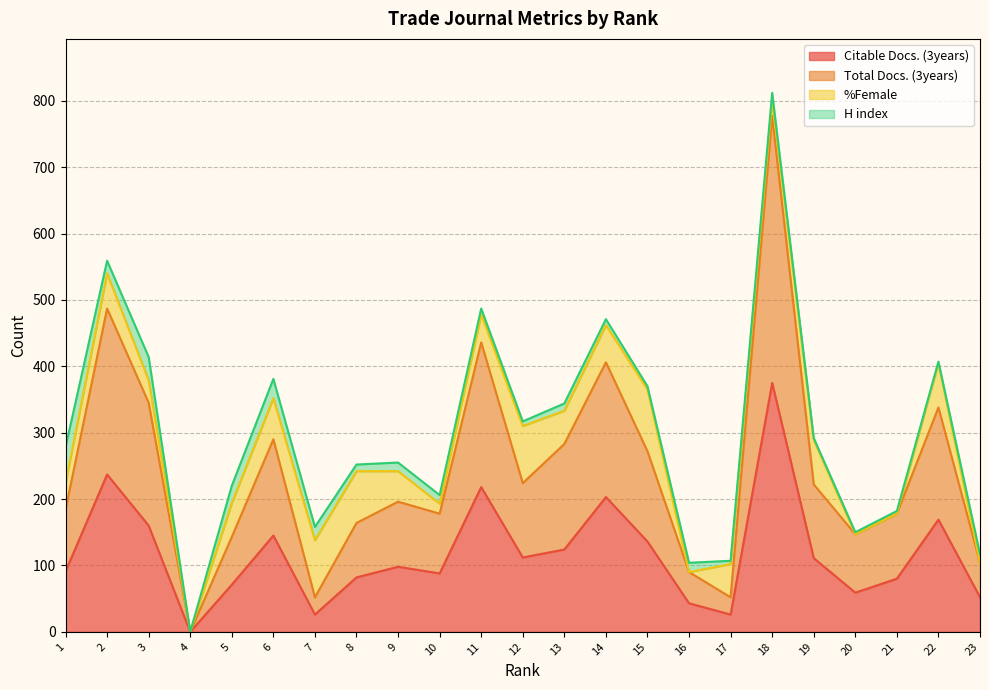

How many data points does each series have?

23